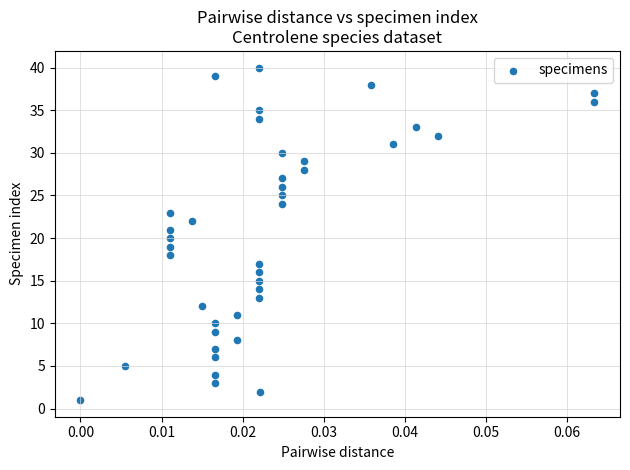

What is the range of Y values (max minus min)?

39